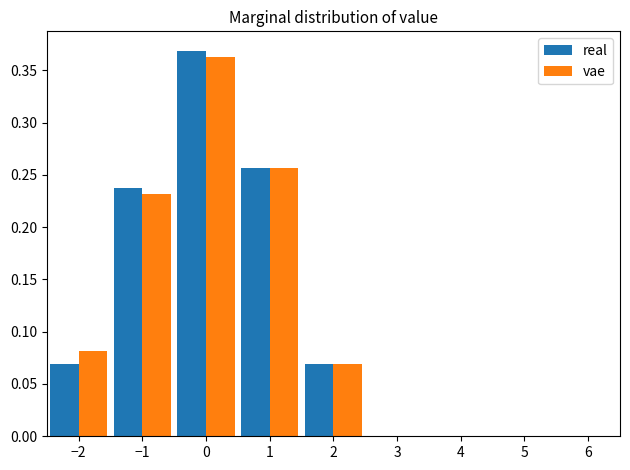

Reading left to right, transcribe this chart: for each range on the x-axis, give the height of each series' bar. The values are not printed on the chart, so give them approximately, as read against the axis.

-2.5 to -1.5: real=0.070	vae=0.080
-1.5 to -0.5: real=0.240	vae=0.230
-0.5 to 0.5: real=0.370	vae=0.365
0.5 to 1.5: real=0.255	vae=0.255
1.5 to 2.5: real=0.070	vae=0.070
2.5 to 3.5: real=0	vae=0
3.5 to 4.5: real=0	vae=0
4.5 to 5.5: real=0	vae=0
5.5 to 6.5: real=0	vae=0